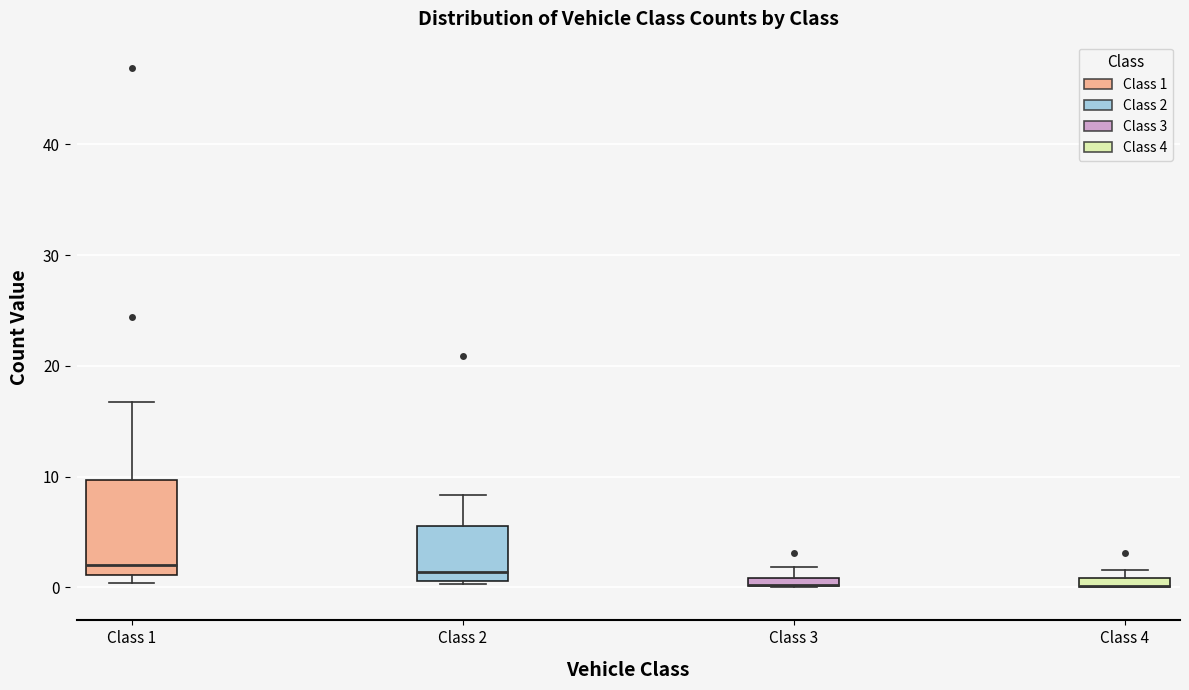

Comparing the boxes themselves (not the whiskers), which one is the tallest?

Class 1